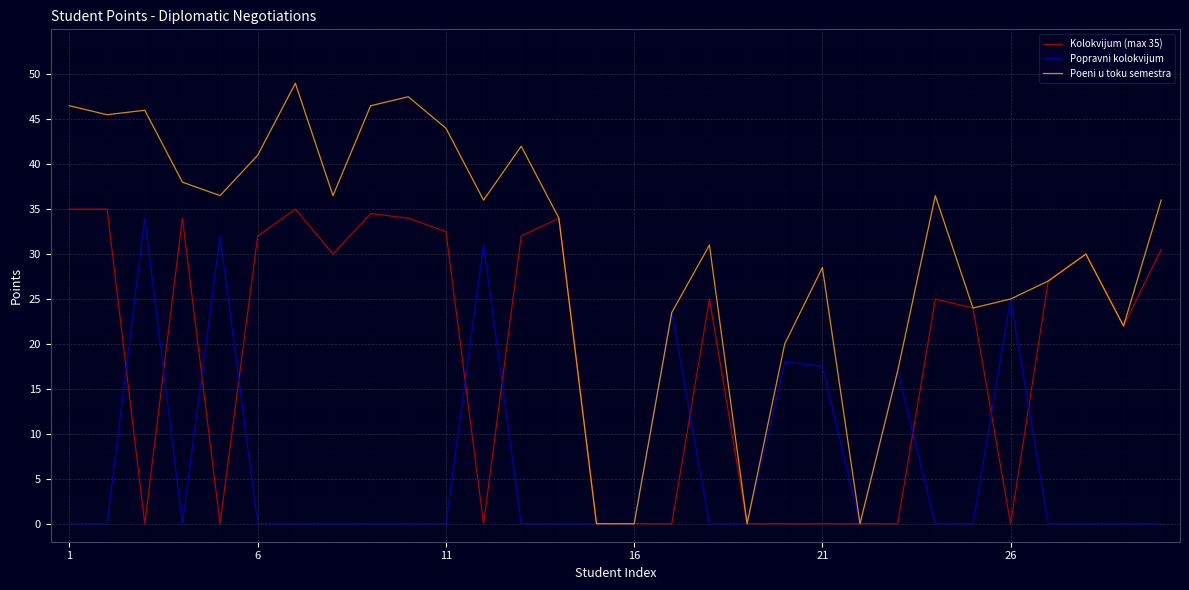

Reading left to right, what are all the values shown in this chart?

Kolokvijum (max 35): 35.0	35.0	0.0	34.0	0.0	32.0	35.0	30.0	34.5	34.0	32.5	0.0	32.0	34.0	0.0	0.0	0.0	25.0	0.0	0.0	0.0	0.0	0.0	25.0	24.0	0.0	27.0	30.0	22.0	30.5
Popravni kolokvijum: 0.0	0.0	34.0	0.0	32.0	0.0	0.0	0.0	0.0	0.0	0.0	31.0	0.0	0.0	0.0	0.0	23.5	0.0	0.0	18.0	17.5	0.0	17.0	0.0	0.0	25.0	0.0	0.0	0.0	0.0
Poeni u toku semestra: 46.5	45.5	46.0	38.0	36.5	41.0	49.0	36.5	46.5	47.5	44.0	36.0	42.0	34.0	0.0	0.0	23.5	31.0	0.0	20.0	28.5	0.0	17.0	36.5	24.0	25.0	27.0	30.0	22.0	36.0